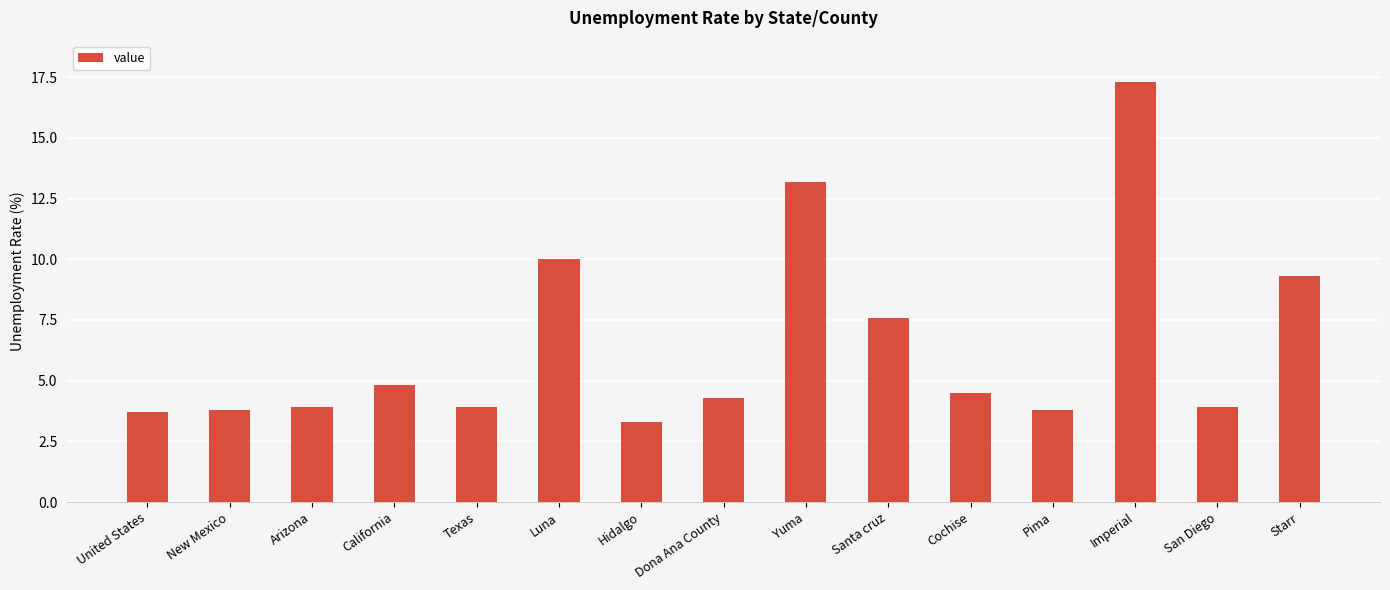

What is the value of the 4th bar from the left?

4.8